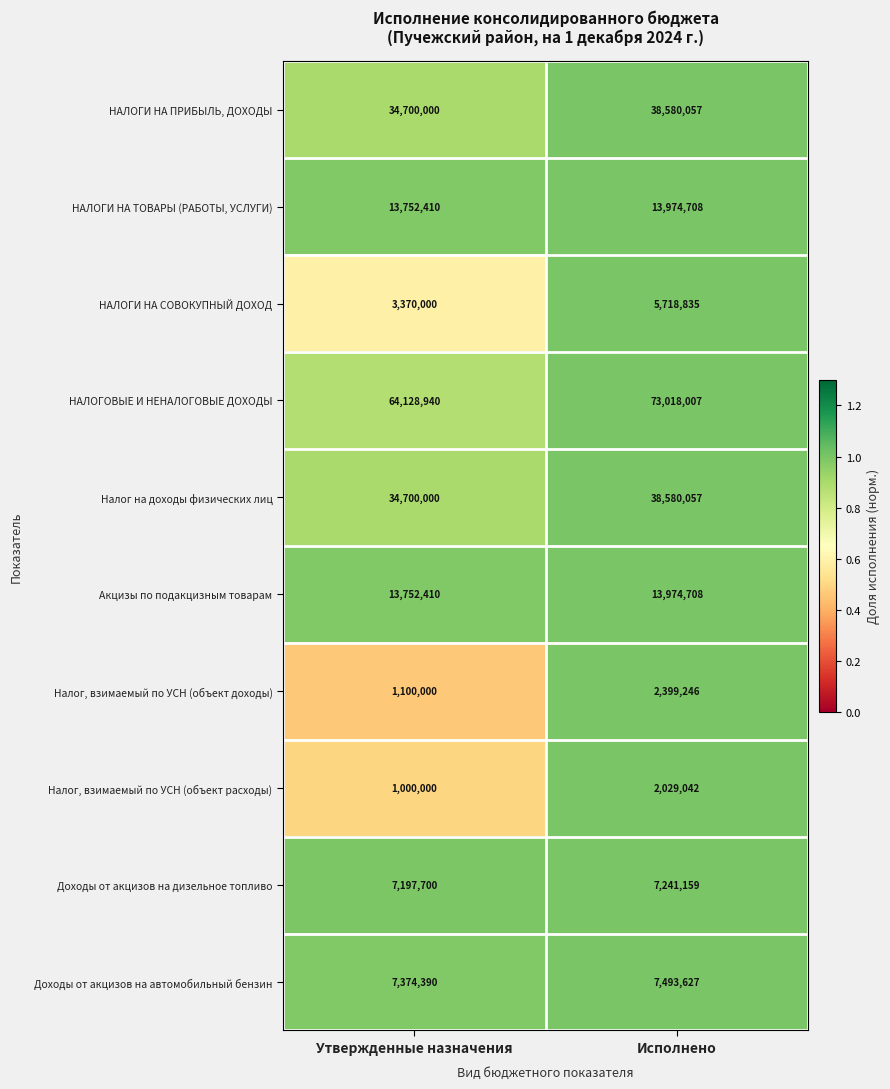

At which category is the sum across all series the highest?

Исполнено